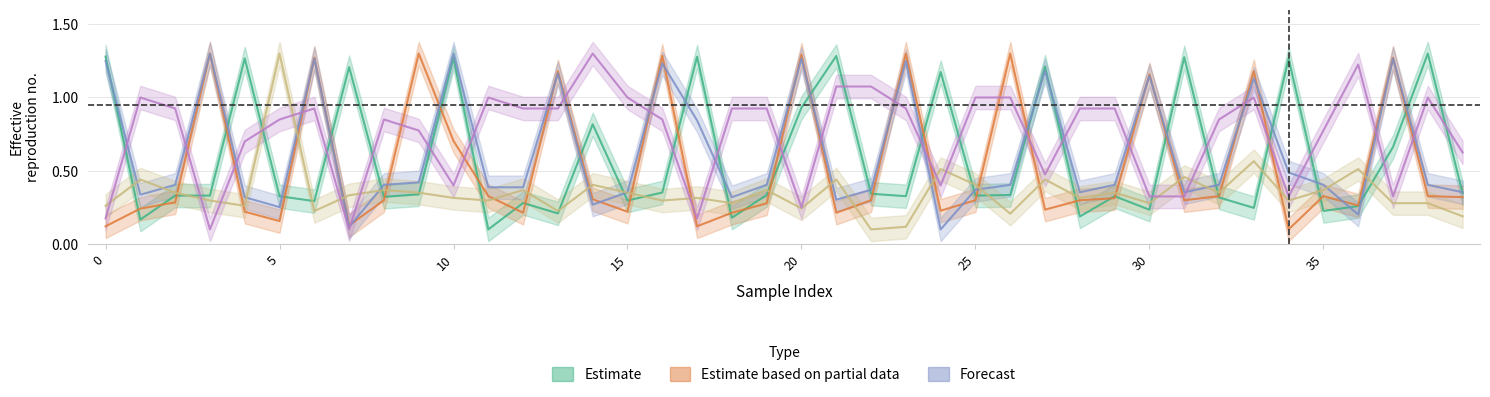

What is the total value across all series at 35?

1.9